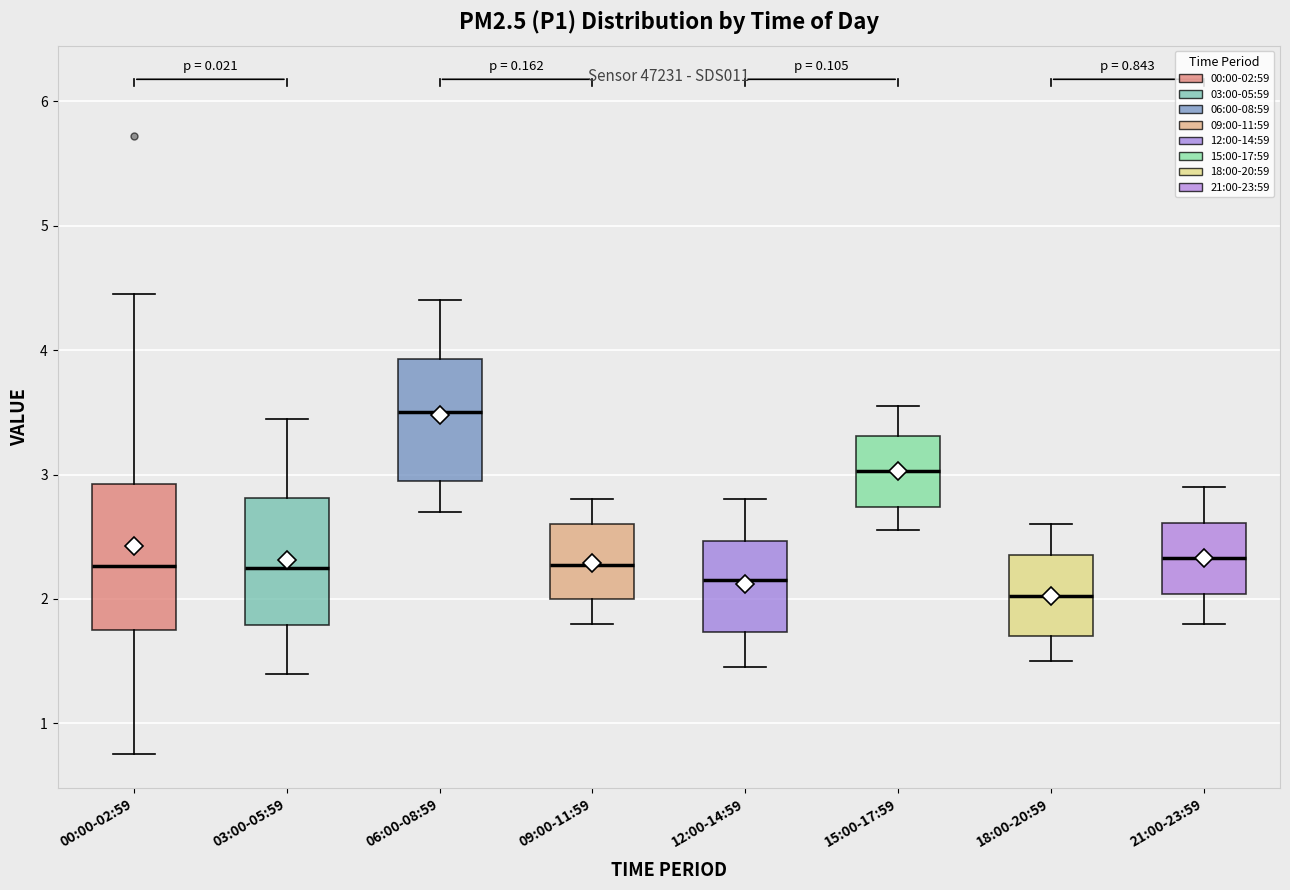

Which box has the highest median line?

06:00-08:59